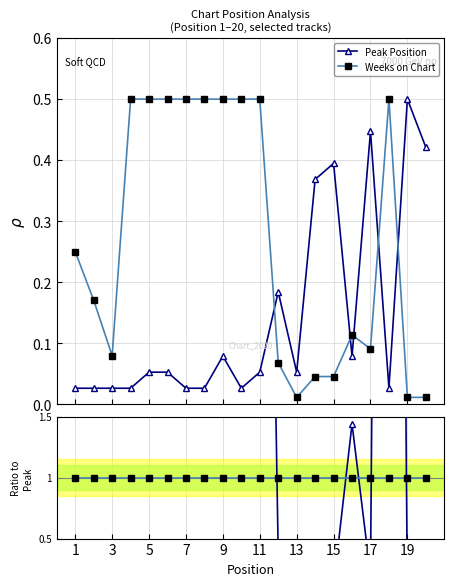

At which label does Ratio reach its peak?

7